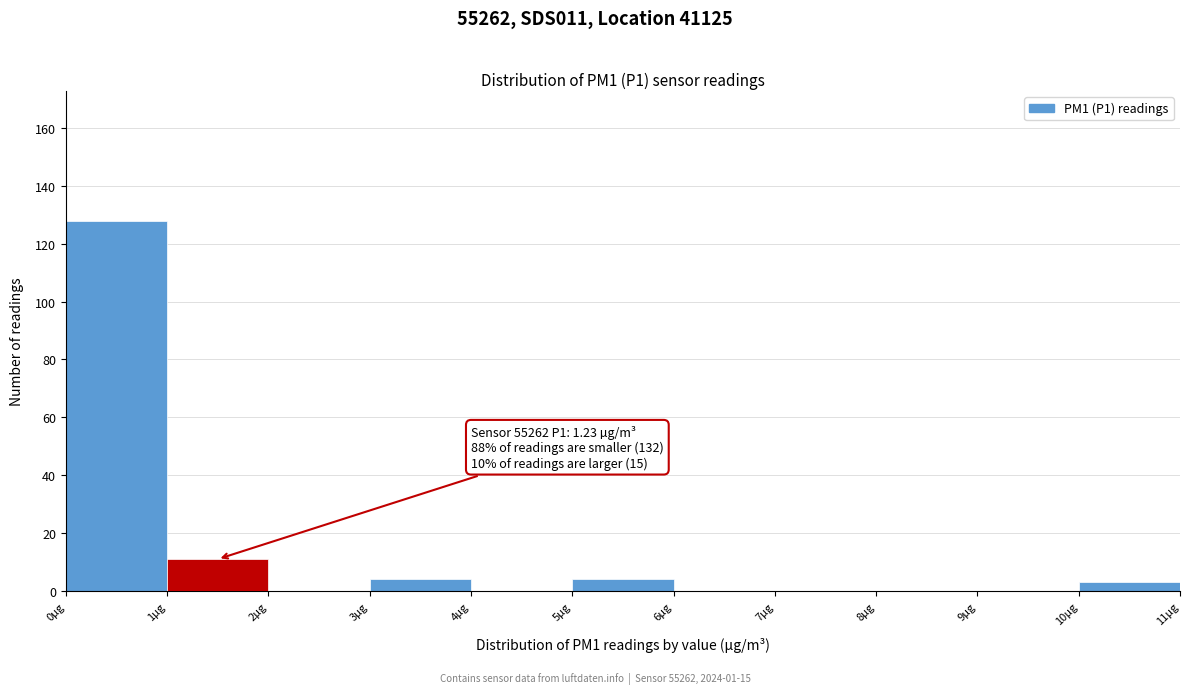

Which range on the x-axis has the tallest bar?

0 to 1